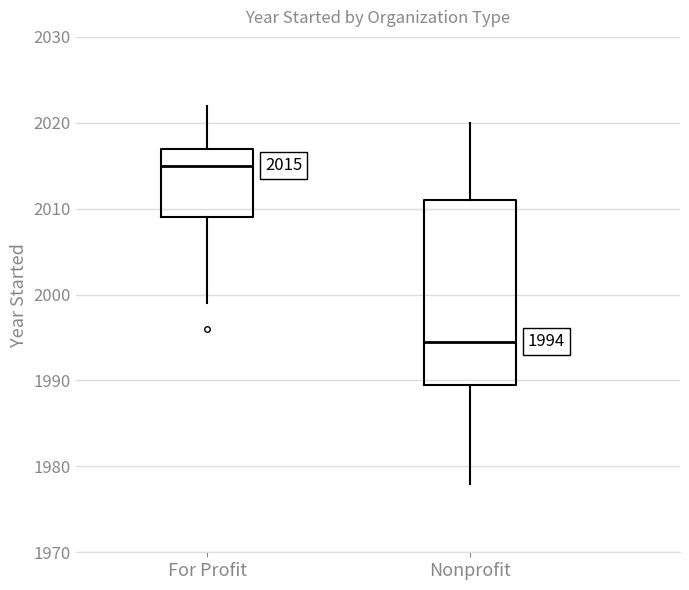

Comparing the boxes themselves (not the whiskers), which one is the tallest?

Nonprofit